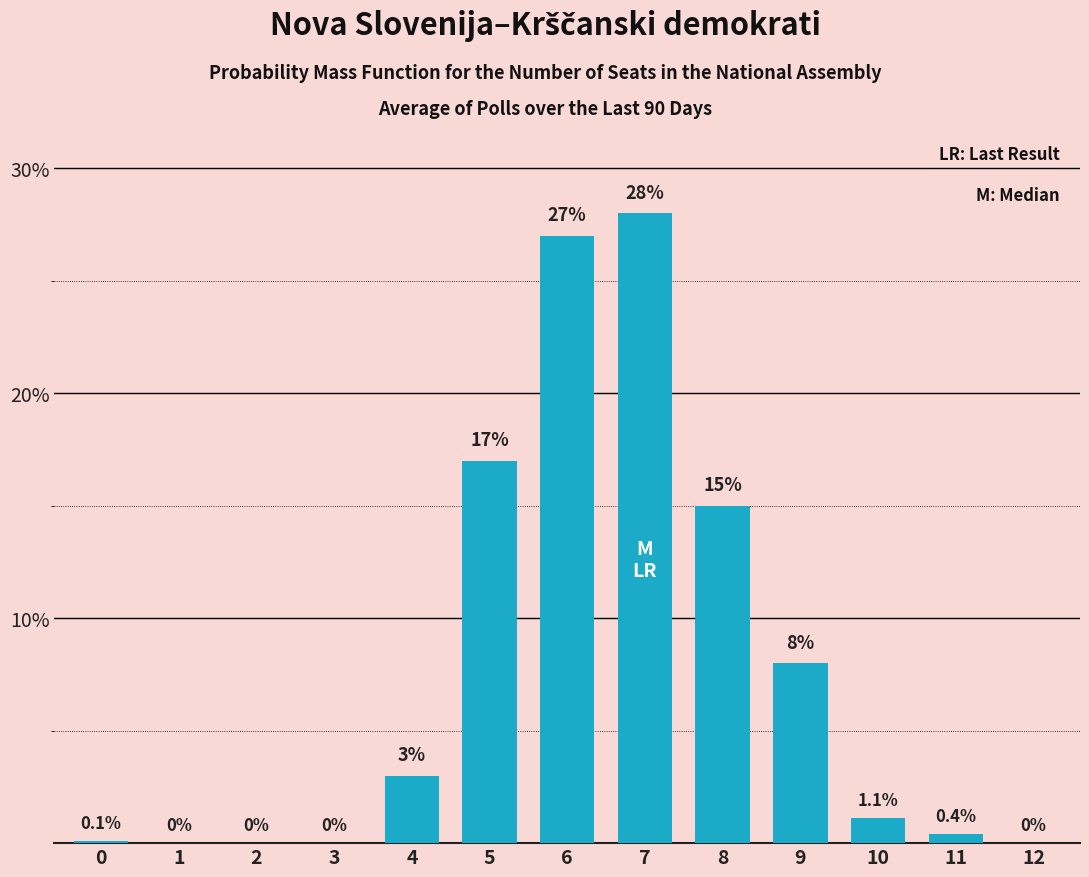

Reading right to left, what are all the values shown in this chart?

12=0.0	11=0.4	10=1.1	9=8.0	8=15.0	7=28.0	6=27.0	5=17.0	4=3.0	3=0.0	2=0.0	1=0.0	0=0.1